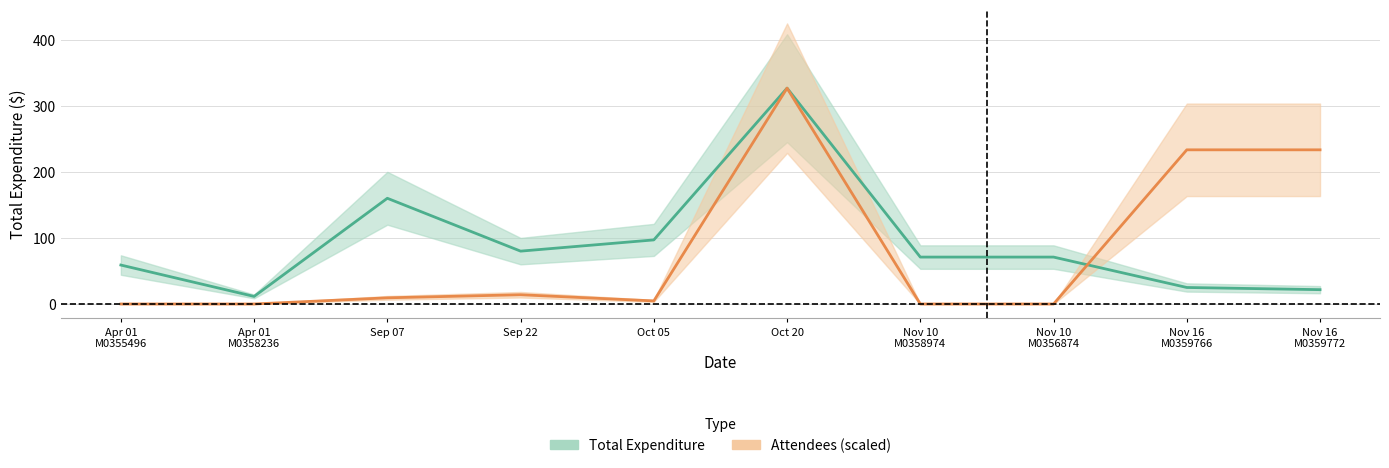

Which has a higher value, Nov 16
M0359766 or Apr 01
M0355496?

Apr 01
M0355496